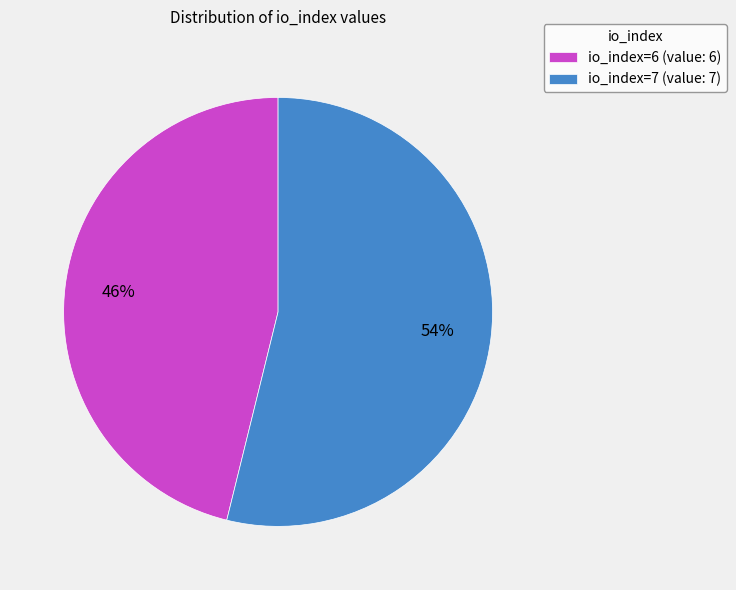

Which category accounts for the majority?

io_index=7